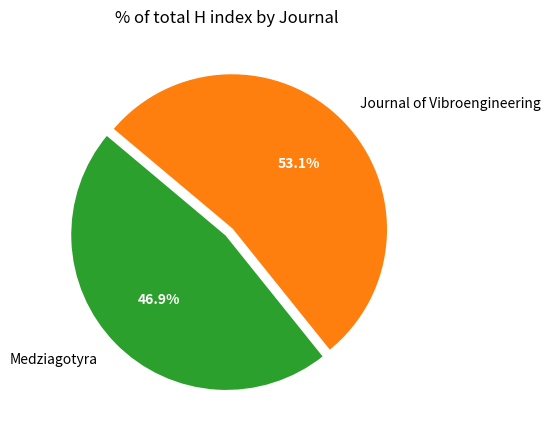

Is it true that Journal of Vibroengineering is 61% of the pie?

False